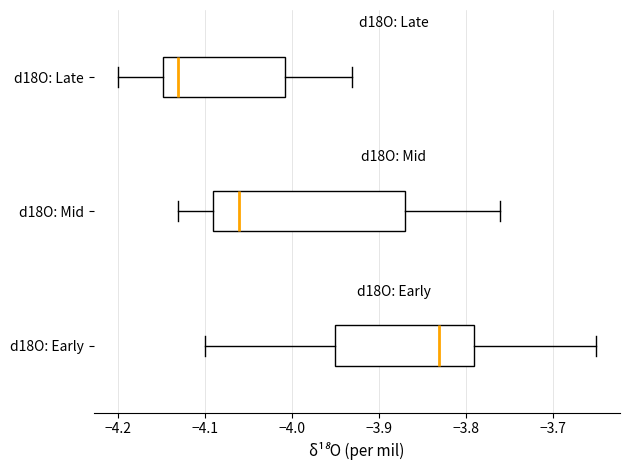

Where does the left whisker of the box for d18O: Late end on the x-axis? The values are not printed on the chart, so give them approximately, as read against the axis.

-4.20